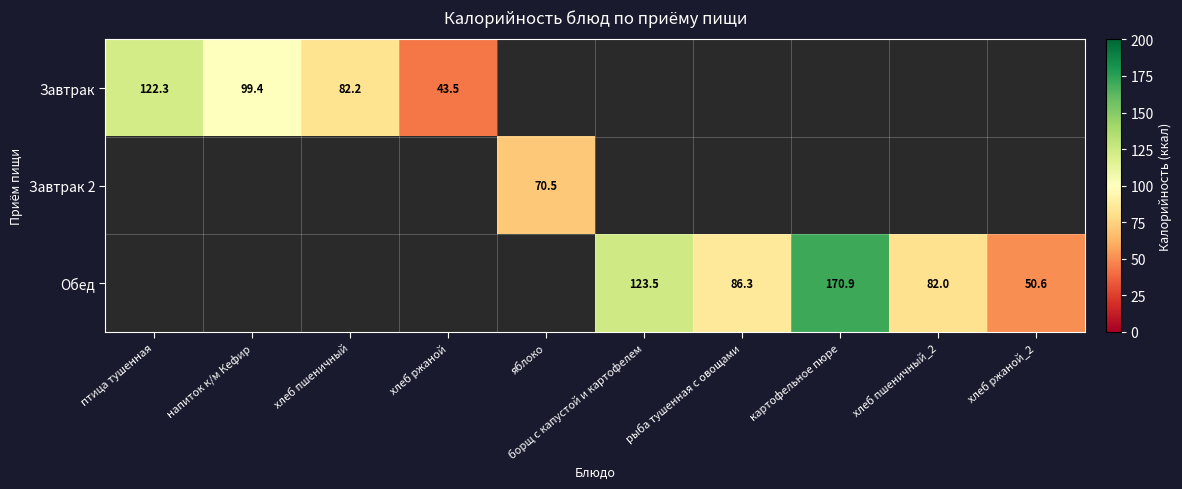

Which category has the highest value in the Завтрак series?

птица тушенная